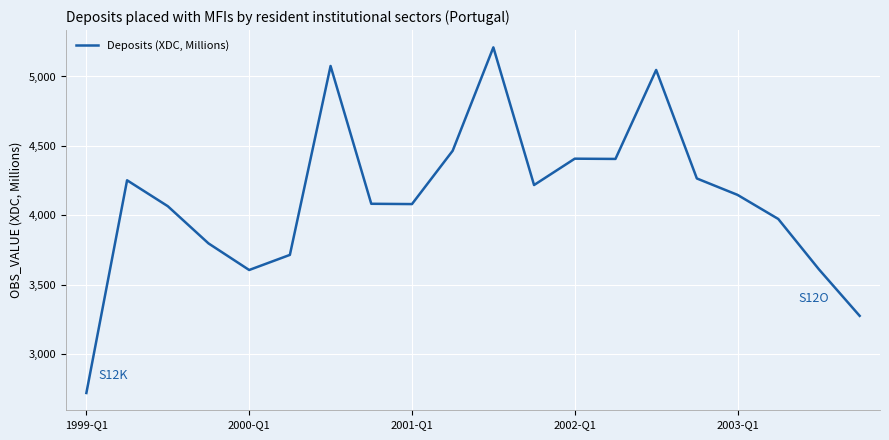

What is the average value?

4122.1